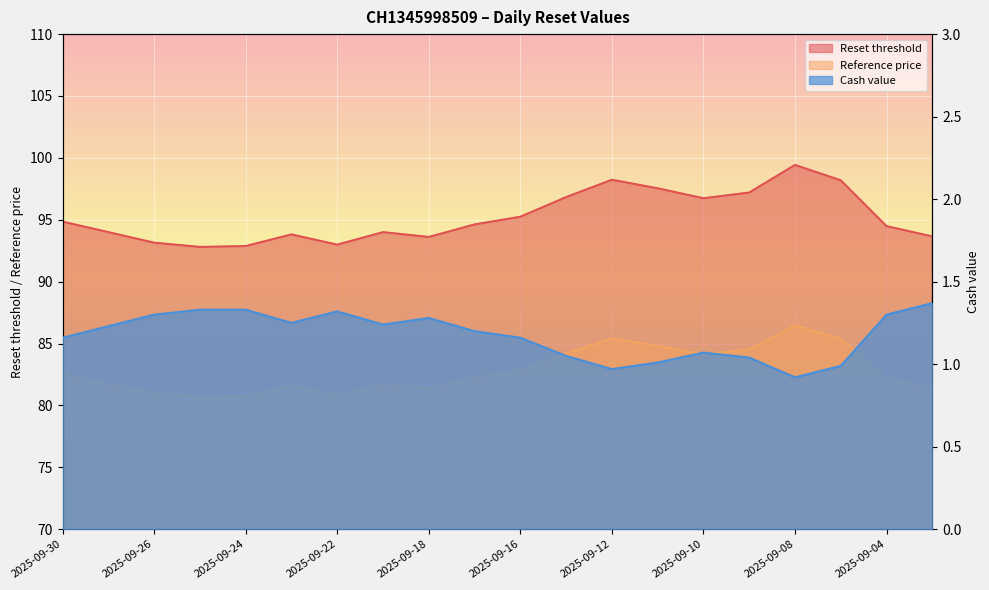

List the labels in order of Cash value value, smallest first.

2025-09-08, 2025-09-12, 2025-09-05, 2025-09-11, 2025-09-09, 2025-09-15, 2025-09-10, 2025-09-30, 2025-09-16, 2025-09-17, 2025-09-29, 2025-09-19, 2025-09-23, 2025-09-18, 2025-09-26, 2025-09-04, 2025-09-22, 2025-09-25, 2025-09-24, 2025-09-03